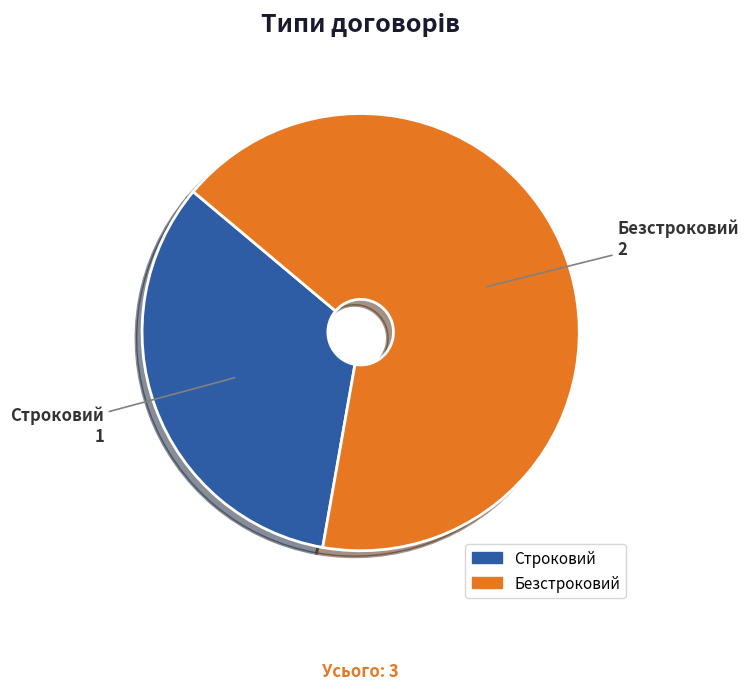

How many slices are in this pie chart?

2